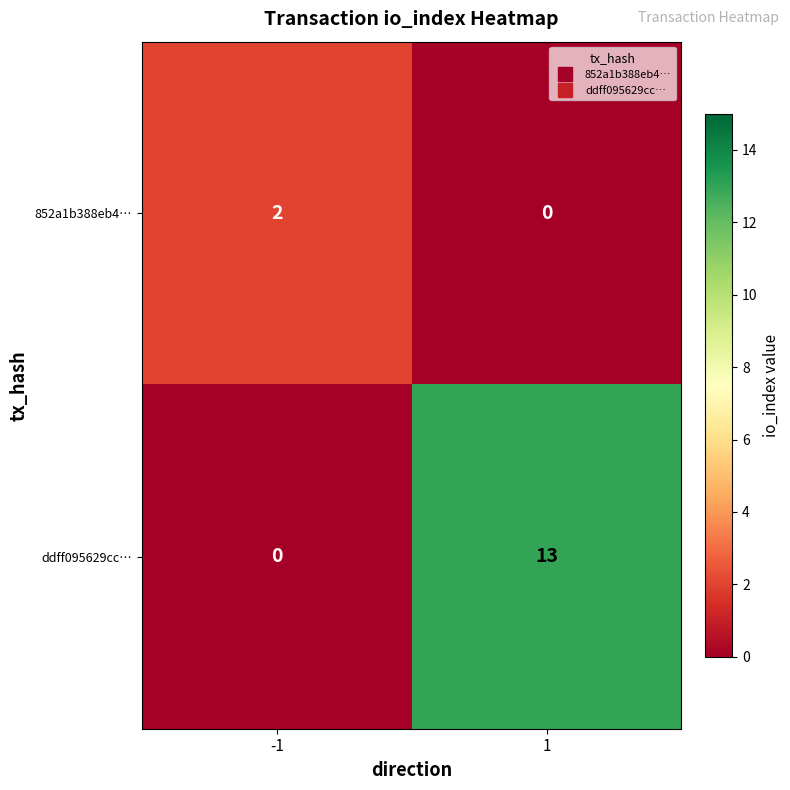

What is the difference between the ddff095629cc… values at -1 and 1?

13